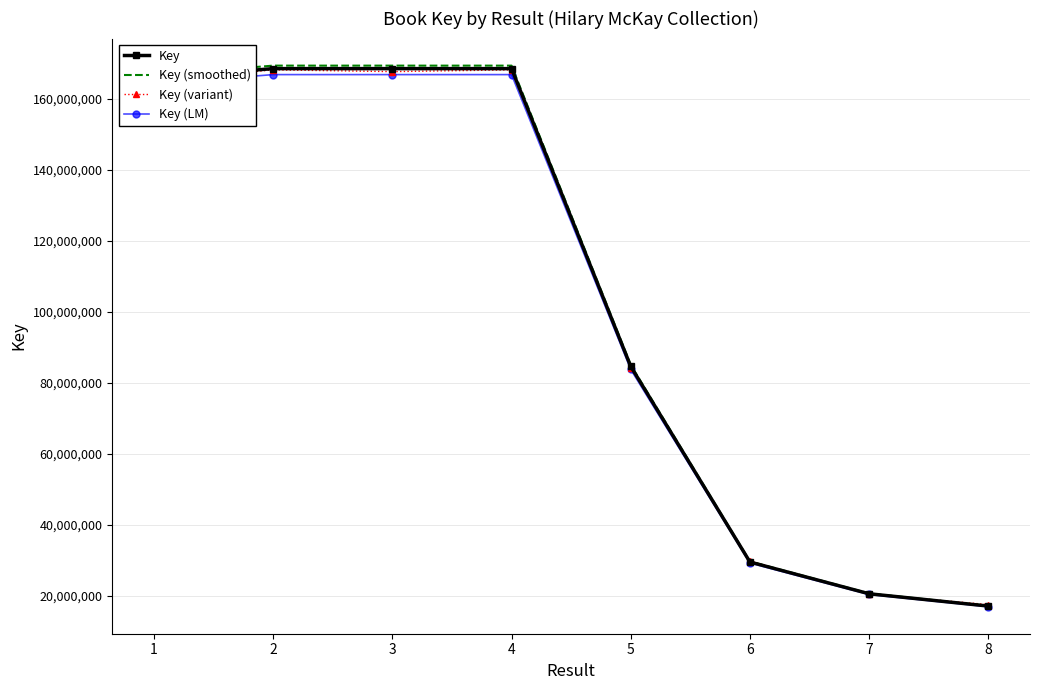

What is the sum of the Key values at 6 and 3?

198018693.0